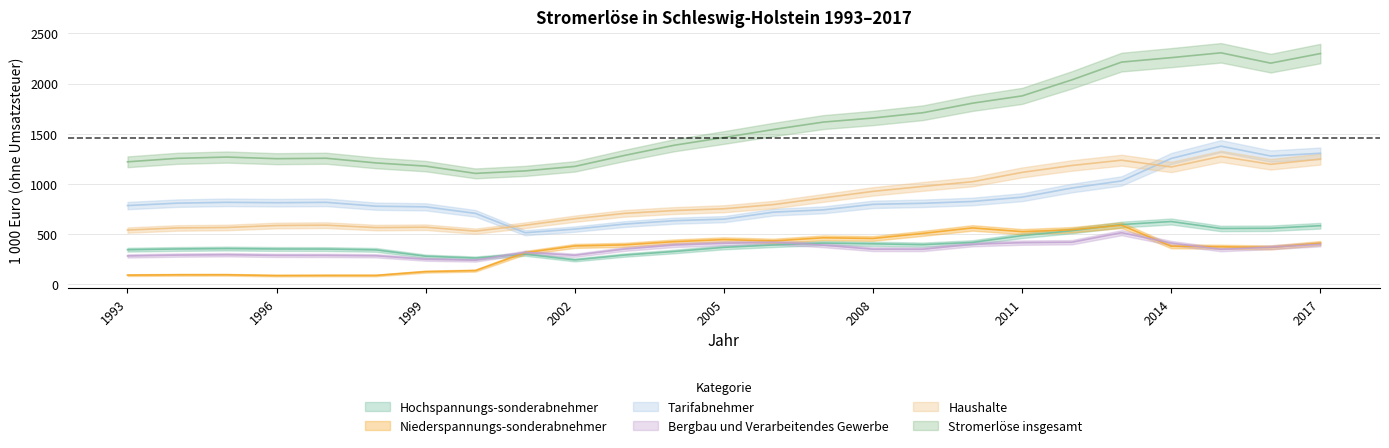

In Tarifabnehmer, how many points are higher than both neighbors (excluding endpoints)?

3